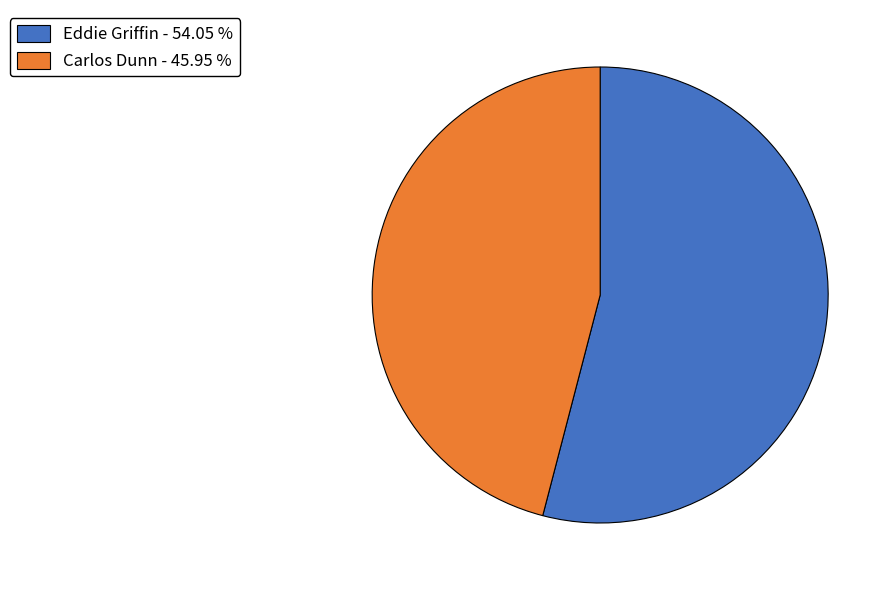

Count the number of slices in the pie.

2